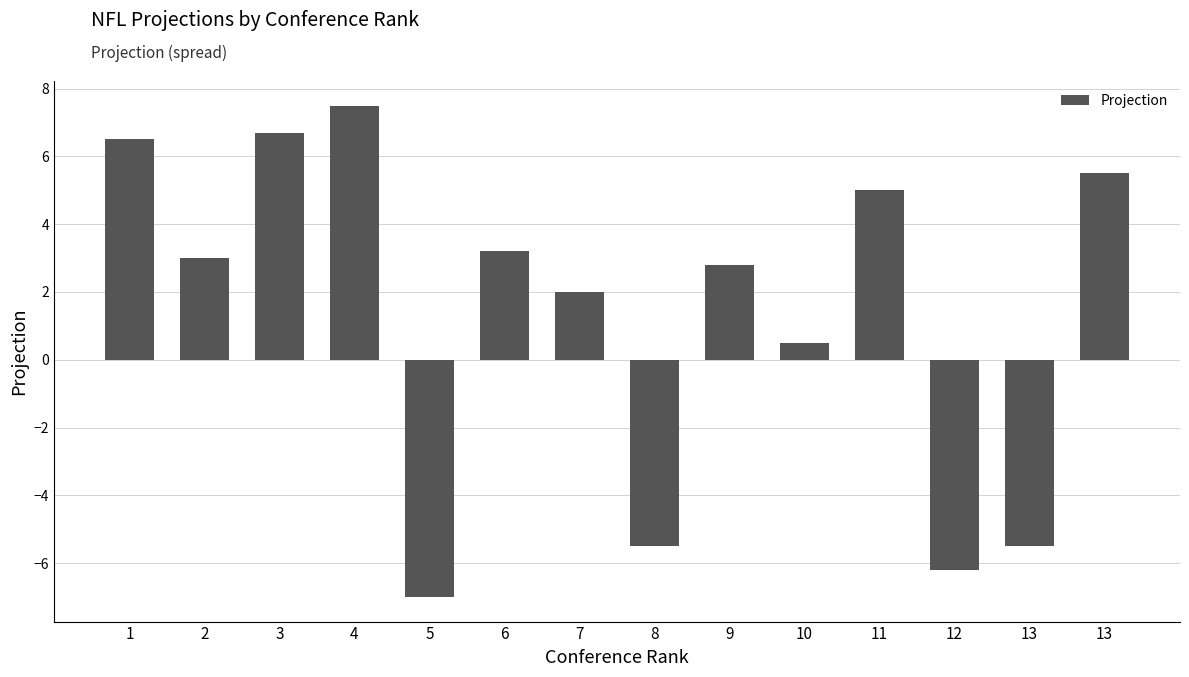

How many values are above zero?

10